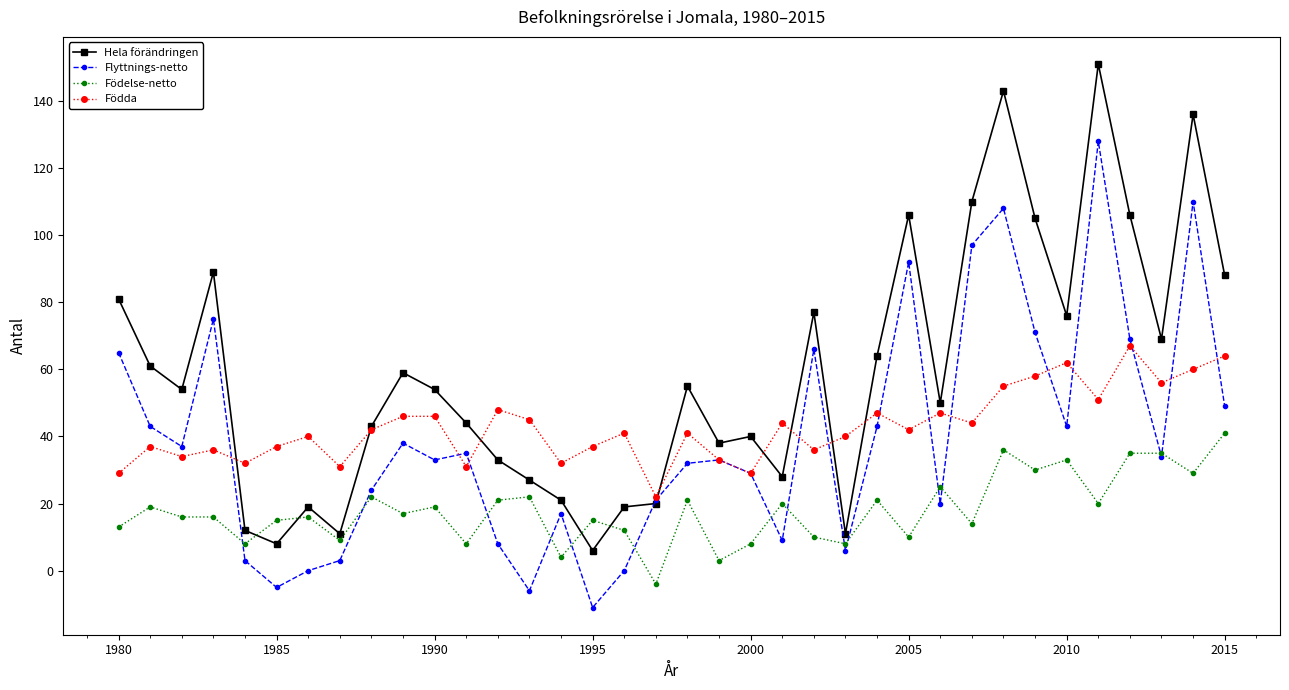

True or false: Födda has more than 2 points higher than both neighbors.

True